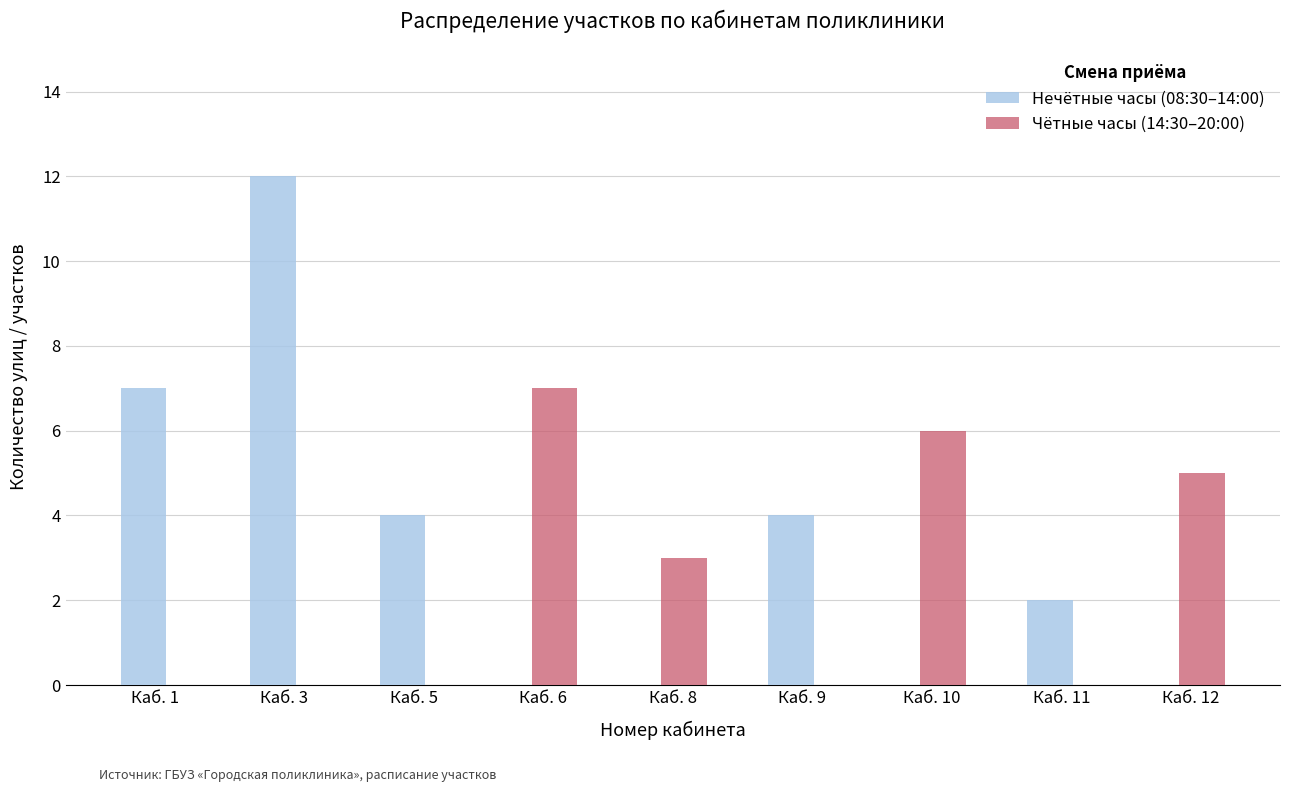

What is the average value of the Чётные часы (14:30–20:00) series?

2